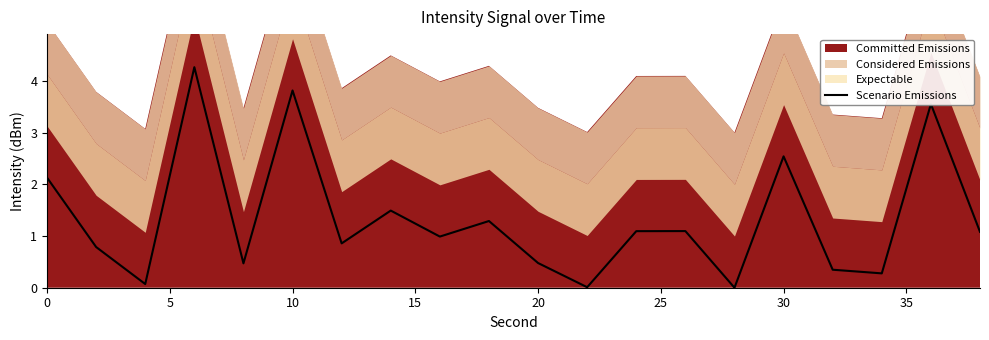

The Scenario Emissions series shows 0.8 at 0. True or false?

False